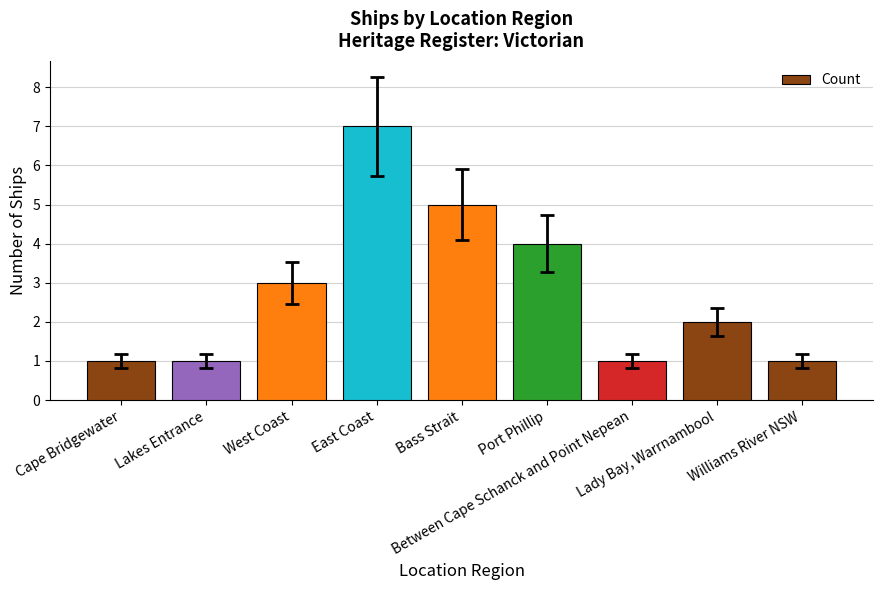

What is the sum of the values at Williams River NSW and Cape Bridgewater?

2